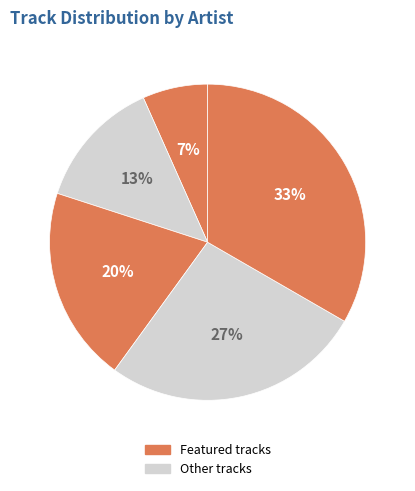

How many segments does this pie chart have?

5